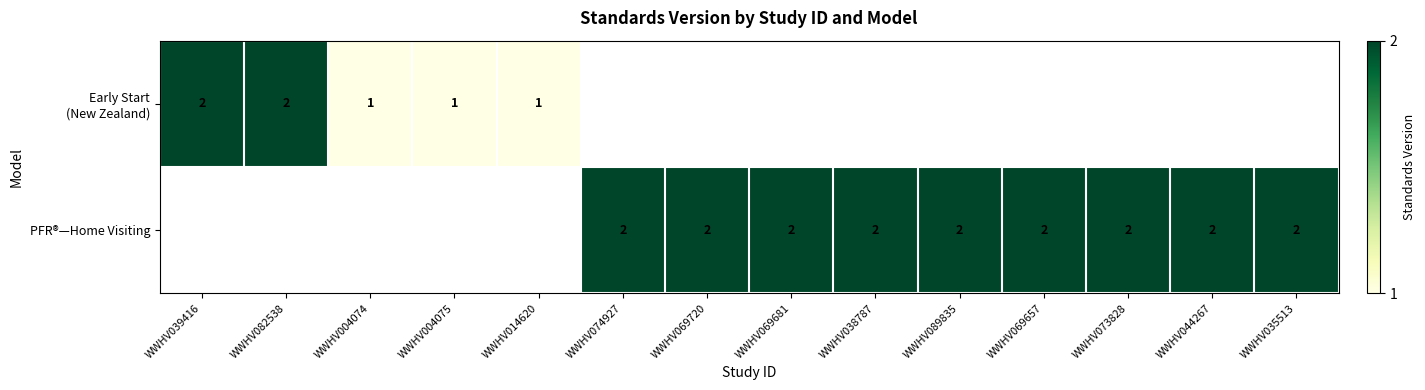

True or false: PFR®—Home Visiting has a value of 2 at WWHV035513.

True